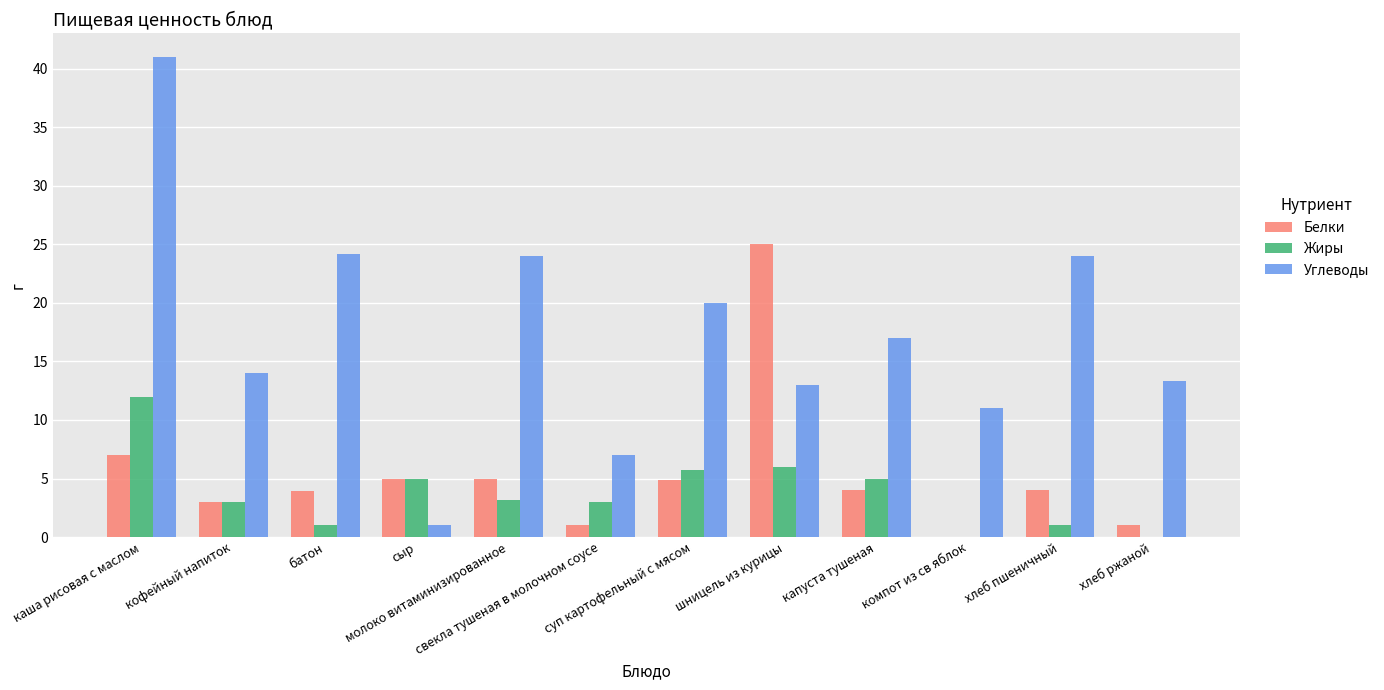

Which category has the highest value across all series?

каша рисовая с маслом